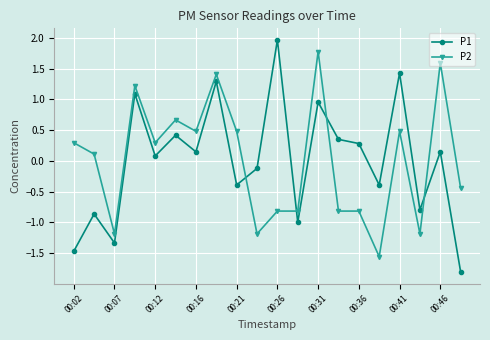

List the series in order of their peak value, highest first.

P1, P2